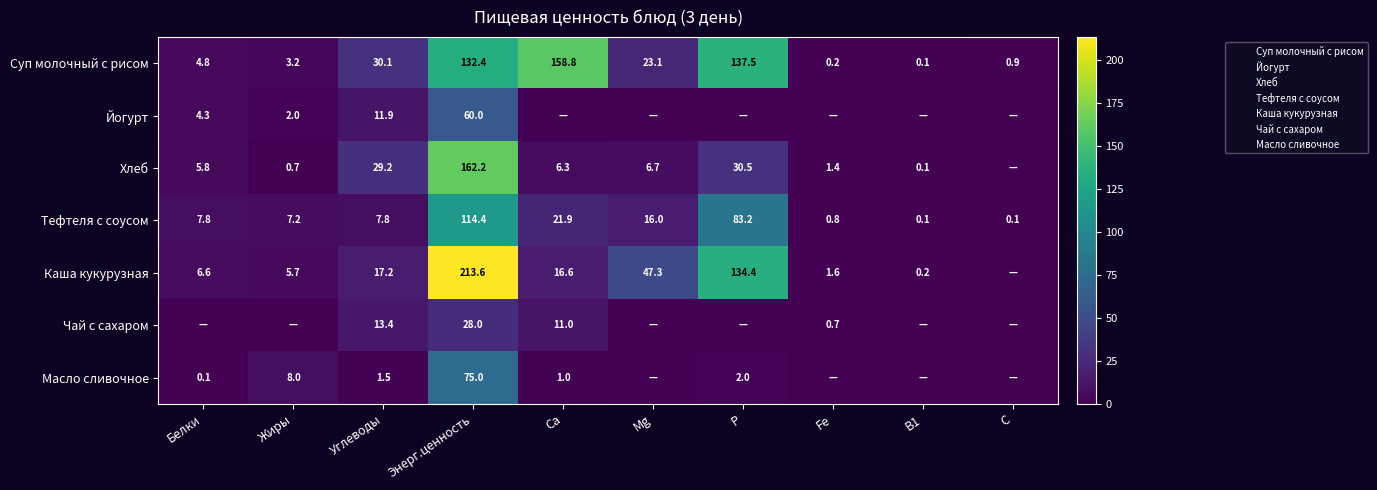

What is the total value across all series at Mg?

93.1